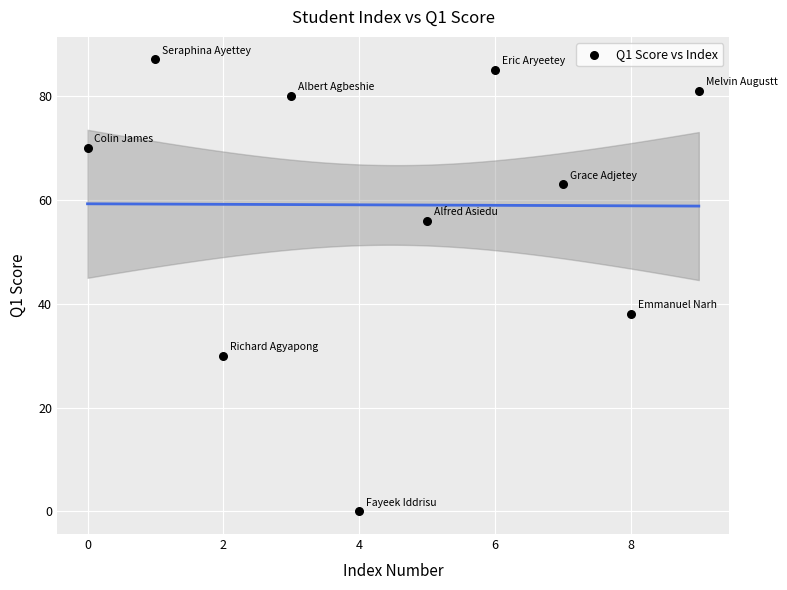

What Y value in the scatter plot is closest to 43?

38